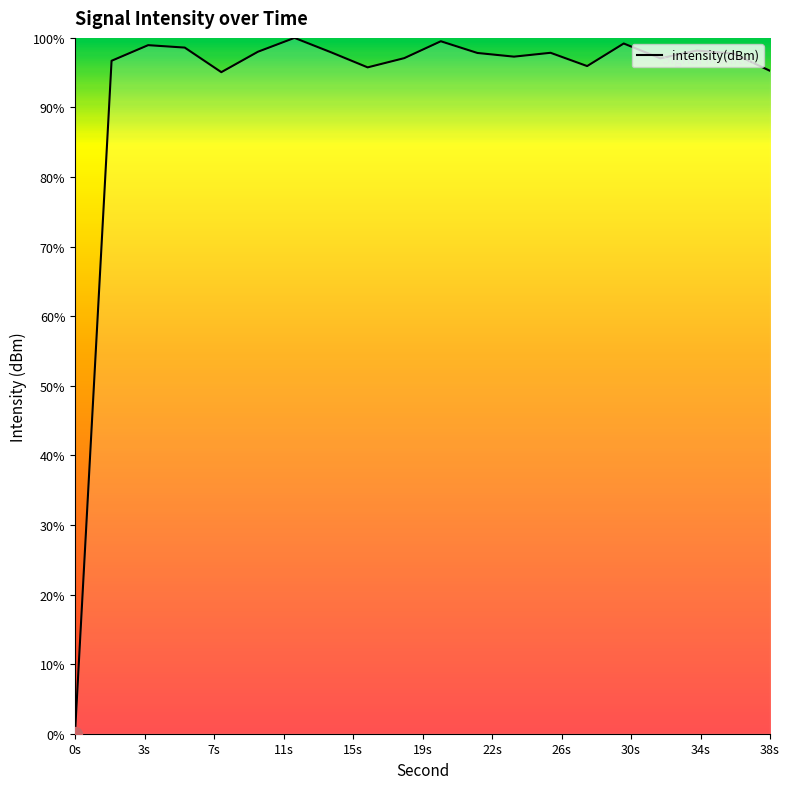

How many positive values are there?

19